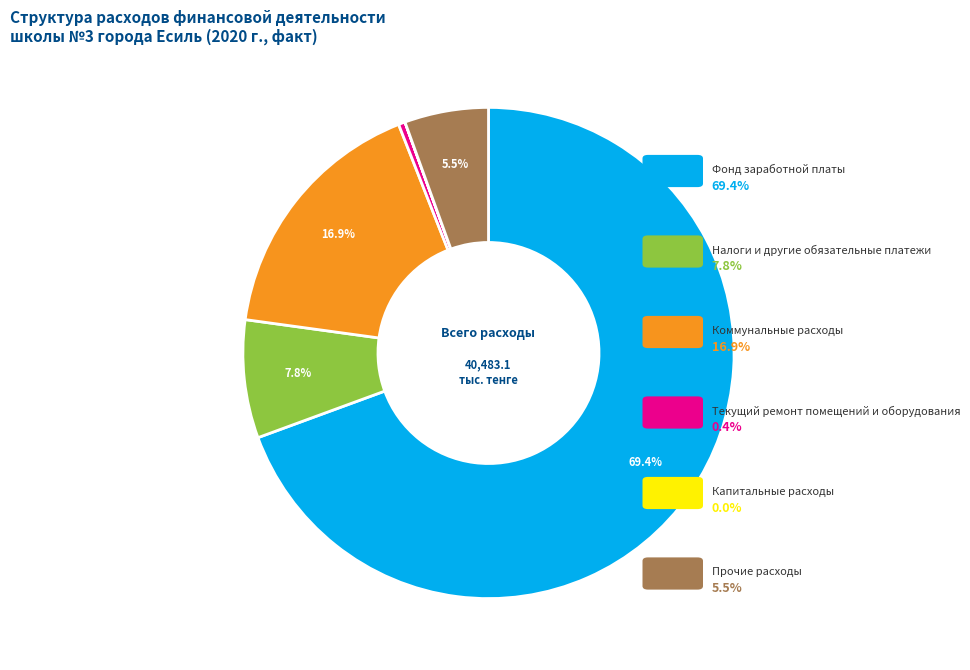

Is there a majority slice in this chart?

Yes